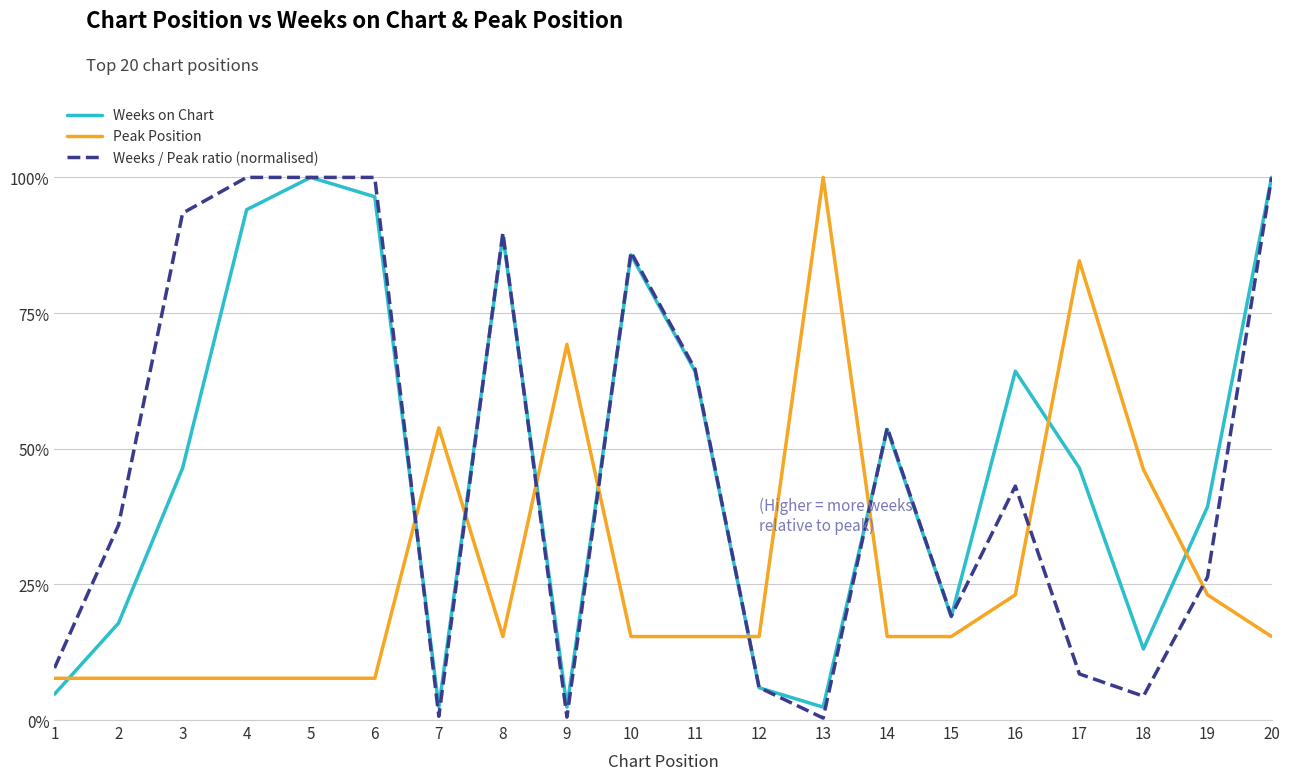

After their last crossing, which series has the higher values: Peak Position or Weeks on Chart?

Weeks on Chart